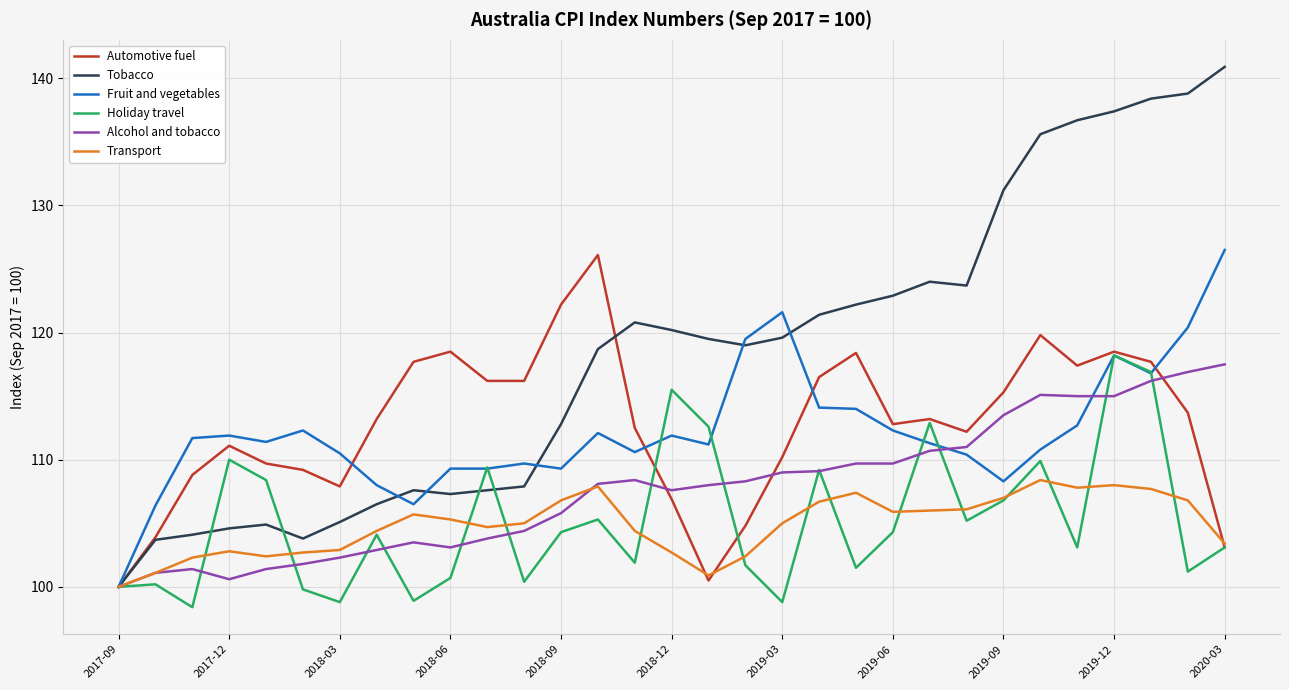

Which series has the largest total across all categories?

Tobacco